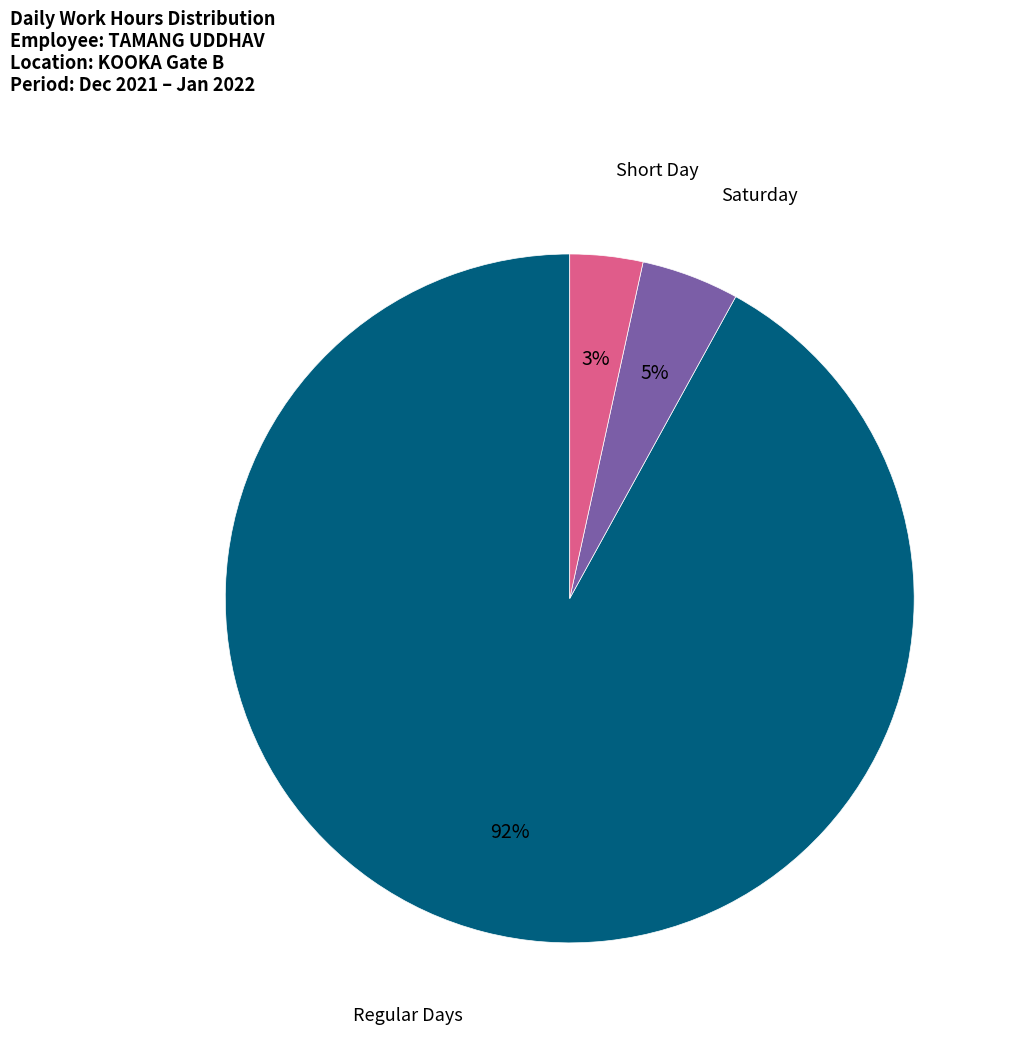

Does any single category account for the majority?

Yes